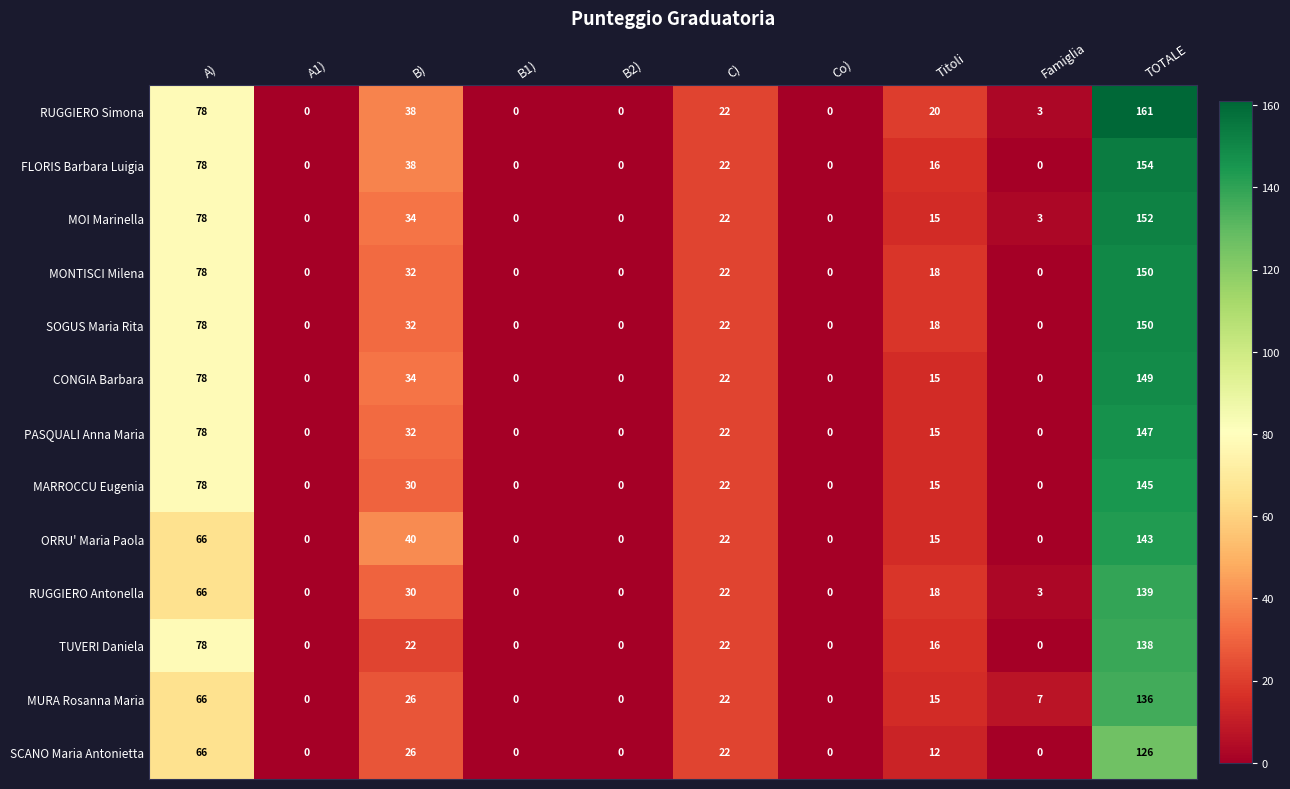

At which category does the chart reach its peak across all series?

TOTALE